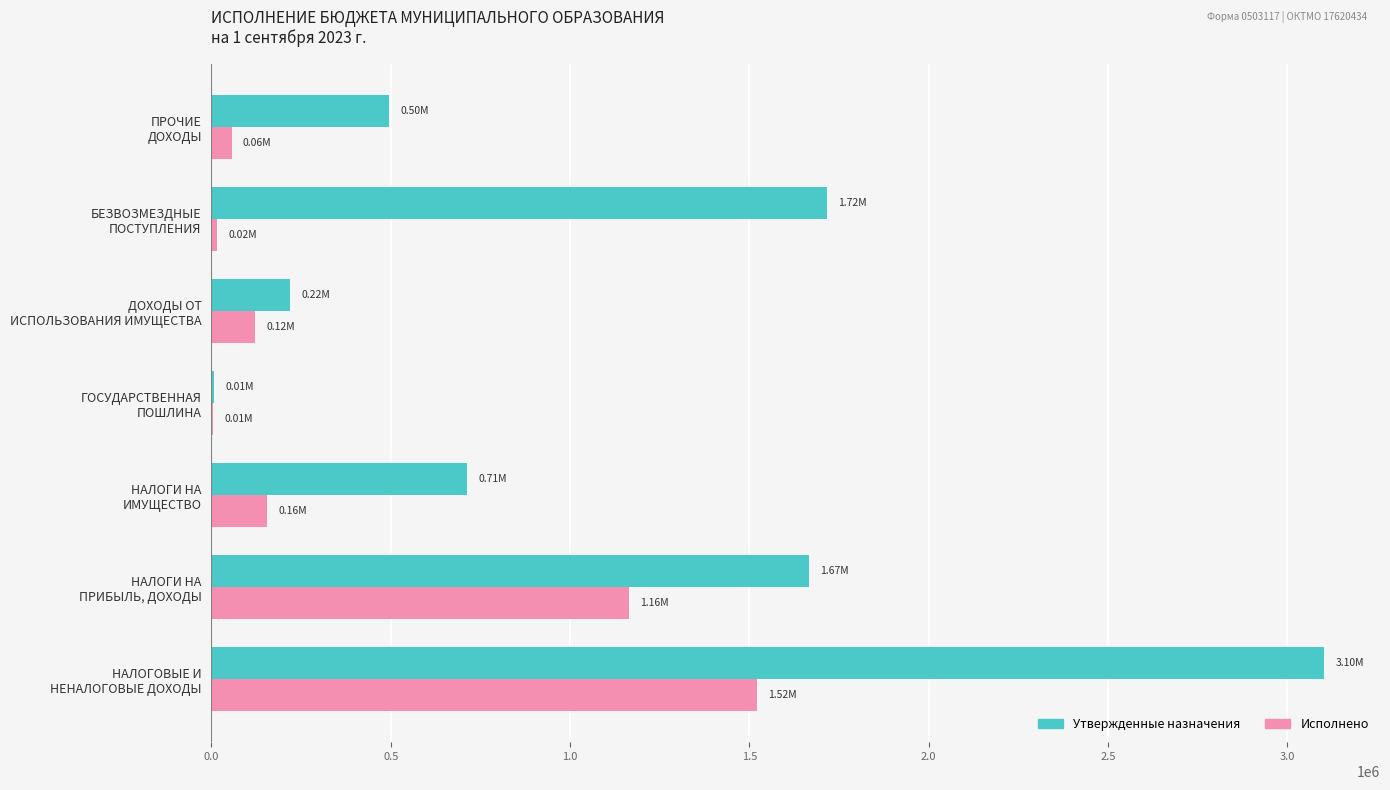

What is the sum of all Исполнено values?

3040478.0